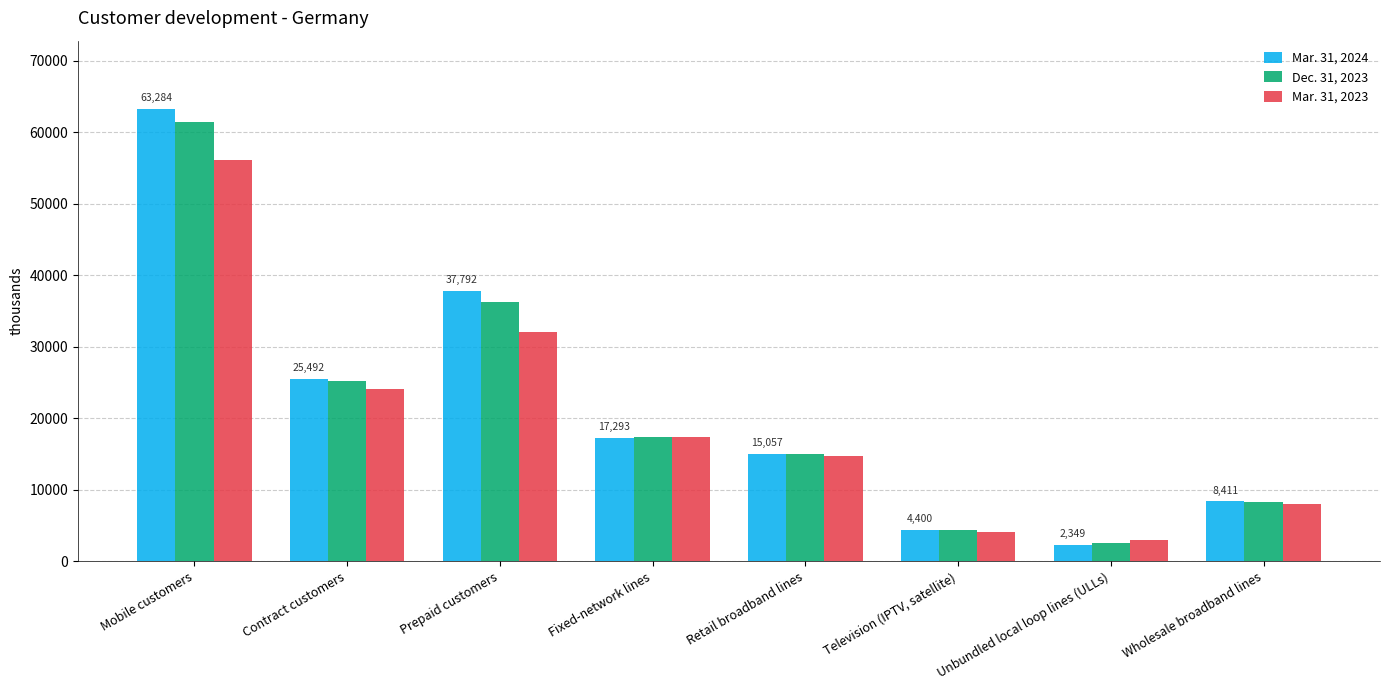

Reading left to right, list all the values displayed in this chart.

Mar. 31, 2024: Mobile customers=63284	Contract customers=25492	Prepaid customers=37792	Fixed-network lines=17293	Retail broadband lines=15057	Television (IPTV, satellite)=4400	Unbundled local loop lines (ULLs)=2349	Wholesale broadband lines=8411
Dec. 31, 2023: Mobile customers=61419	Contract customers=25171	Prepaid customers=36248	Fixed-network lines=17342	Retail broadband lines=15018	Television (IPTV, satellite)=4327	Unbundled local loop lines (ULLs)=2527	Wholesale broadband lines=8307
Mar. 31, 2023: Mobile customers=56067	Contract customers=24037	Prepaid customers=32030	Fixed-network lines=17349	Retail broadband lines=14789	Television (IPTV, satellite)=4172	Unbundled local loop lines (ULLs)=3017	Wholesale broadband lines=8086